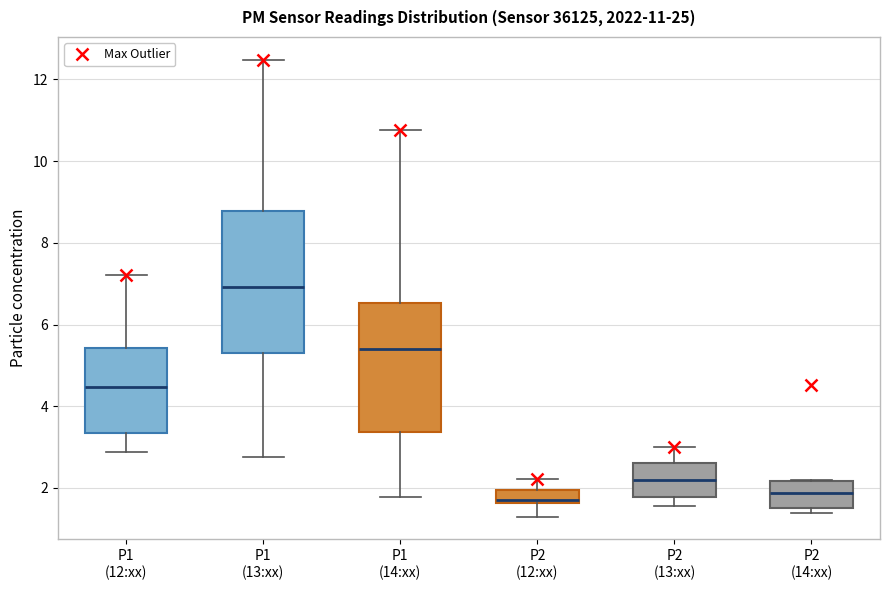

Which box has the highest median line?

P1 (13:xx)